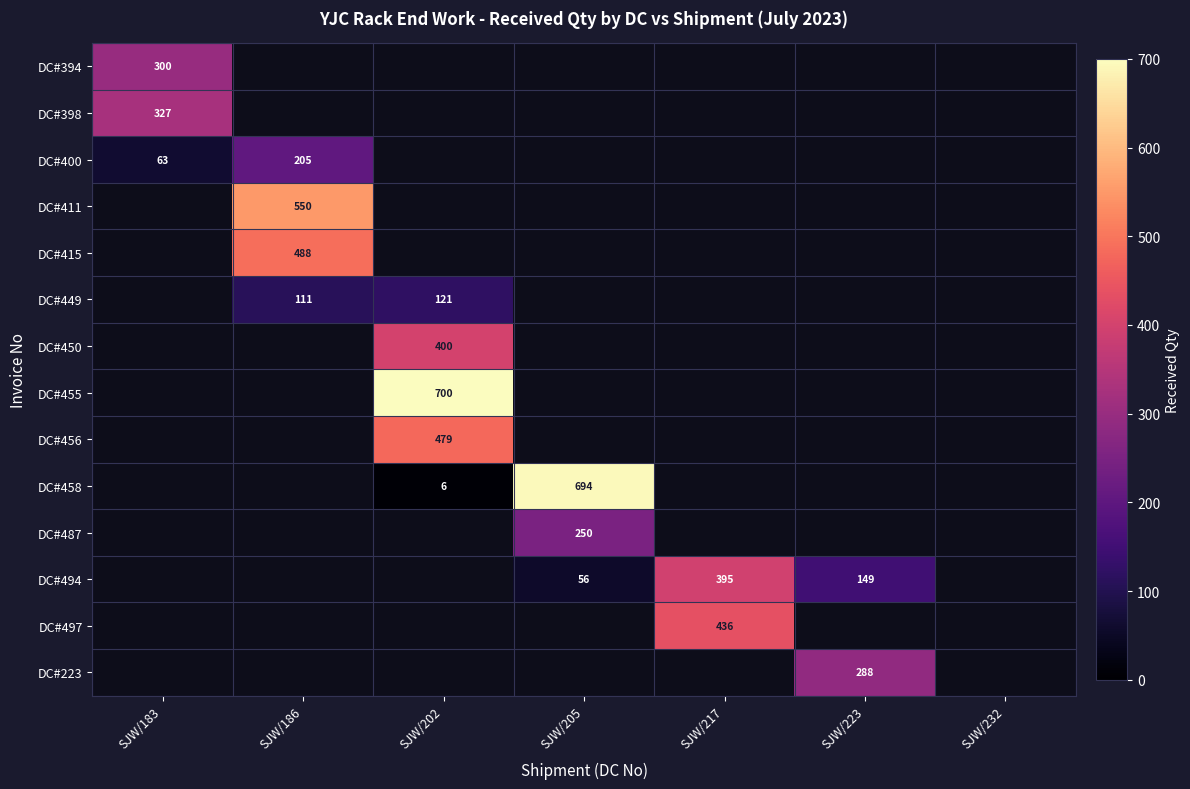

Is it true that DC#415 equals 797 at SJW/186?

False